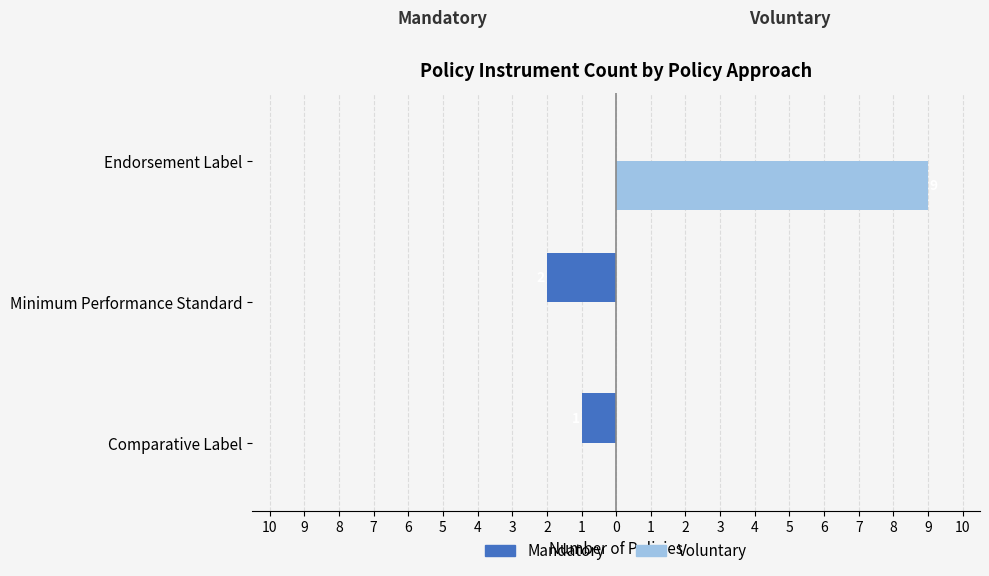

How many Voluntary values are between 0 and 9?

3